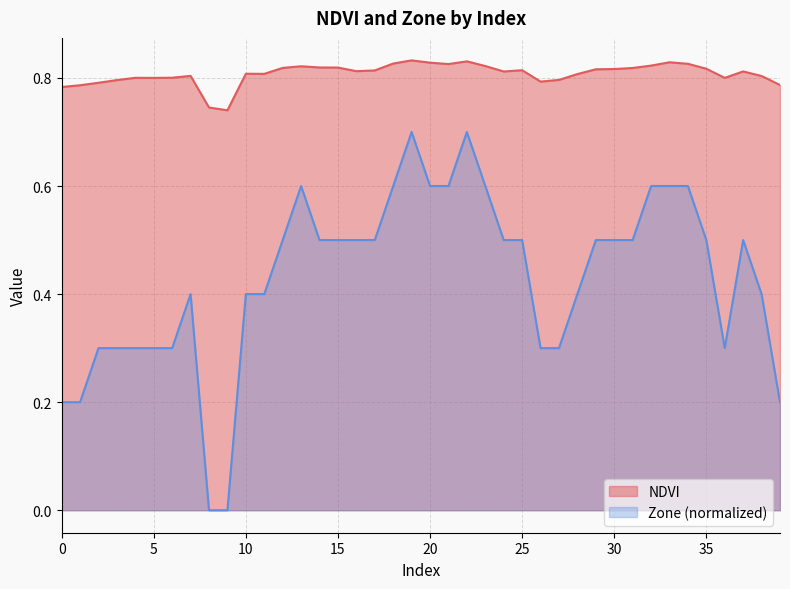

Read the value at 23.

0.8